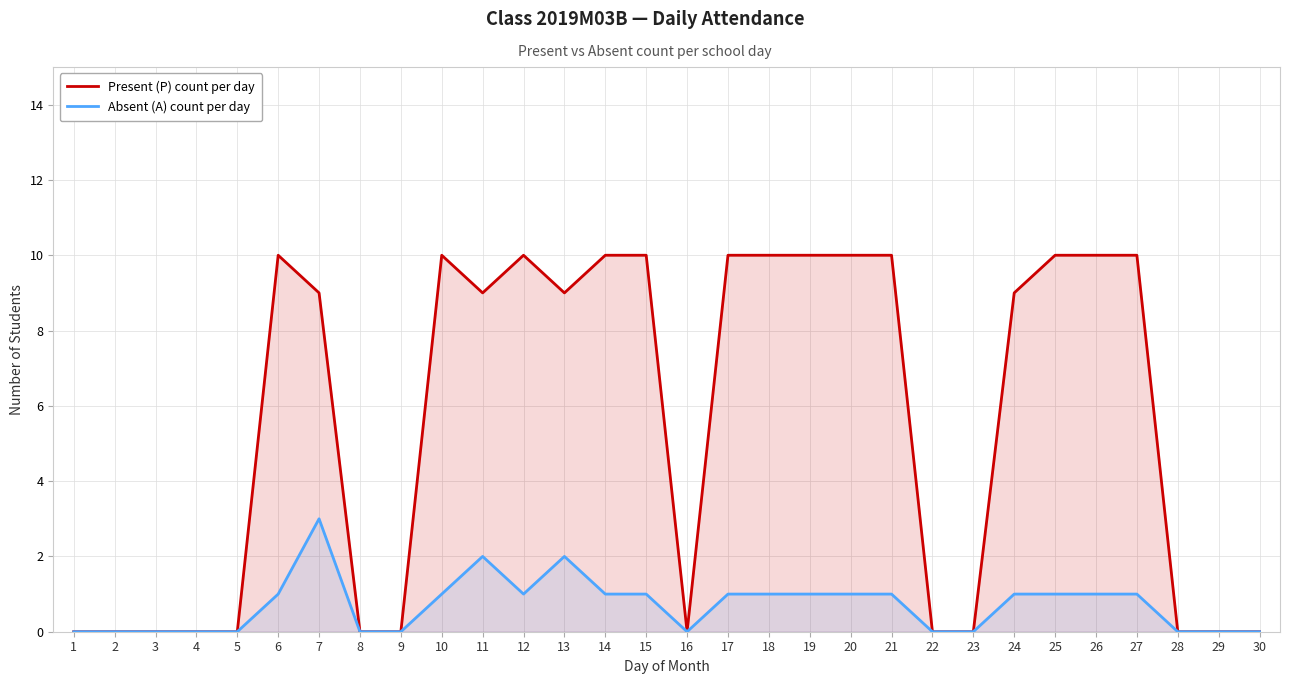

At which category is the sum across all series the highest?

7